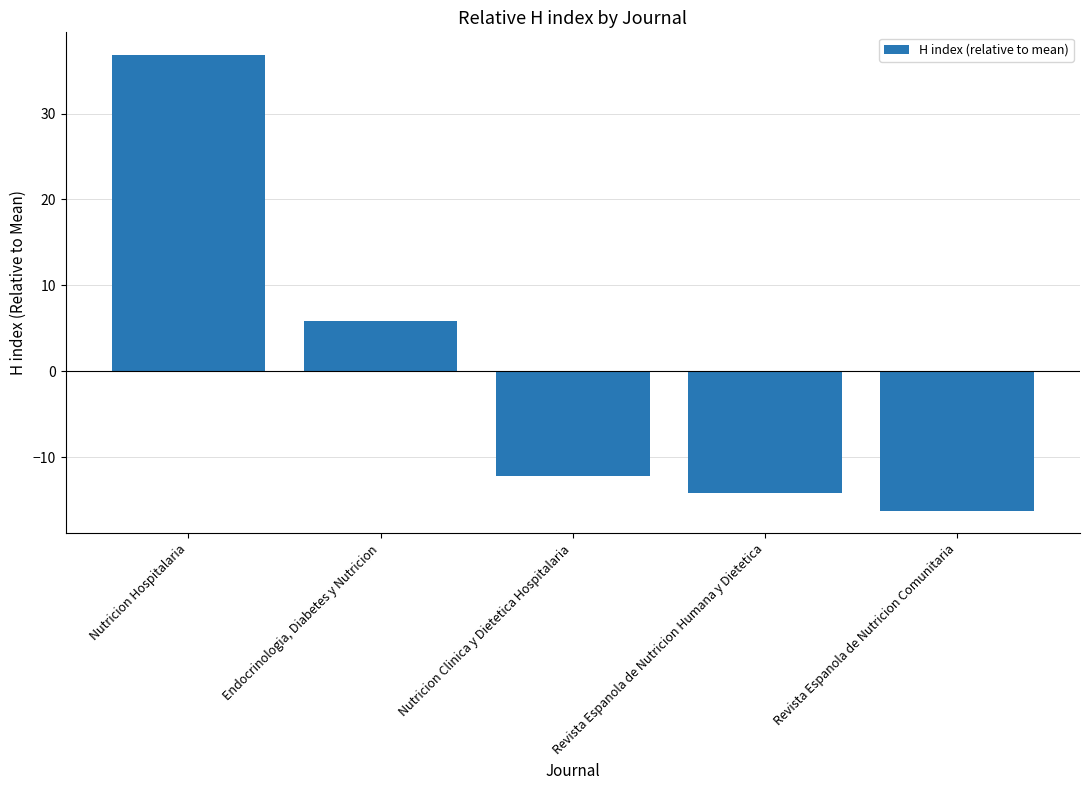

Between Nutricion Clinica y Dietetica Hospitalaria and Revista Espanola de Nutricion Comunitaria, which is larger?

Nutricion Clinica y Dietetica Hospitalaria